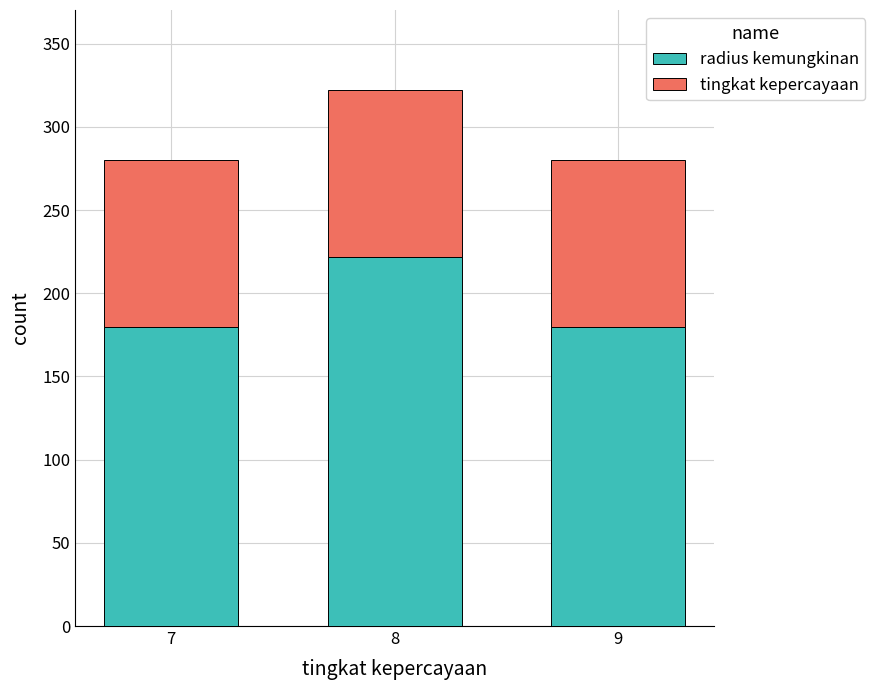

What is the sum of the radius kemungkinan values at 8 and 9?

402